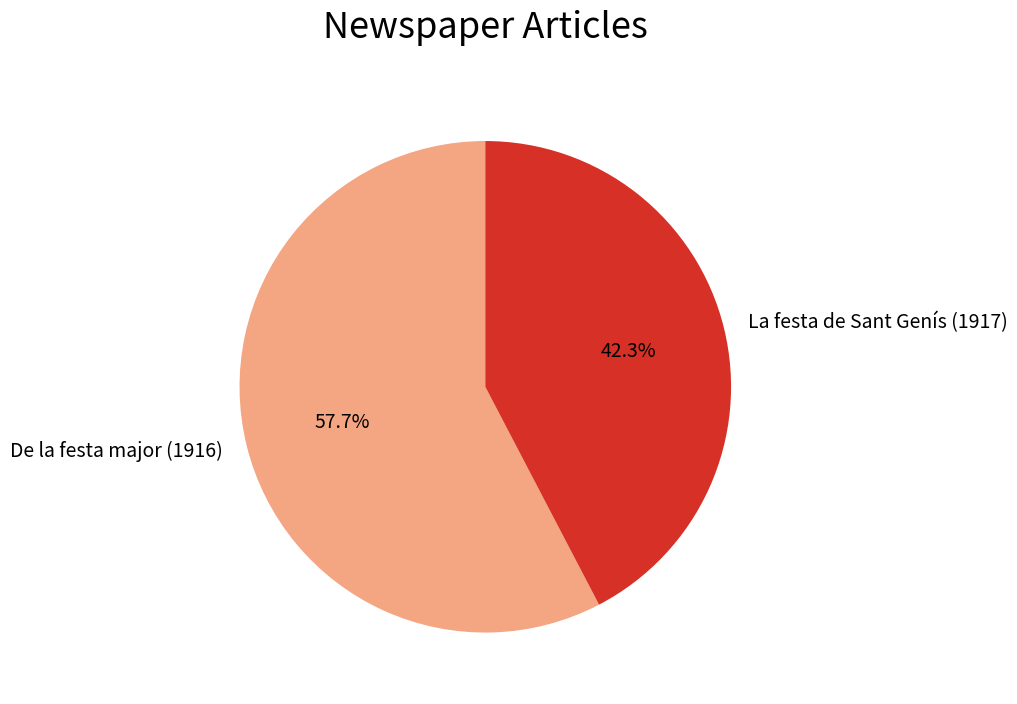

To the nearest percent, what portion does De la festa major (1916) represent?

58%